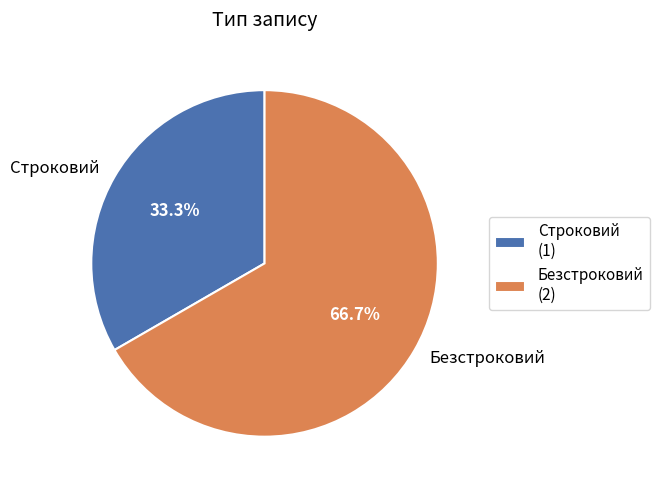

True or false: Строковий accounts for 33% of the total.

True